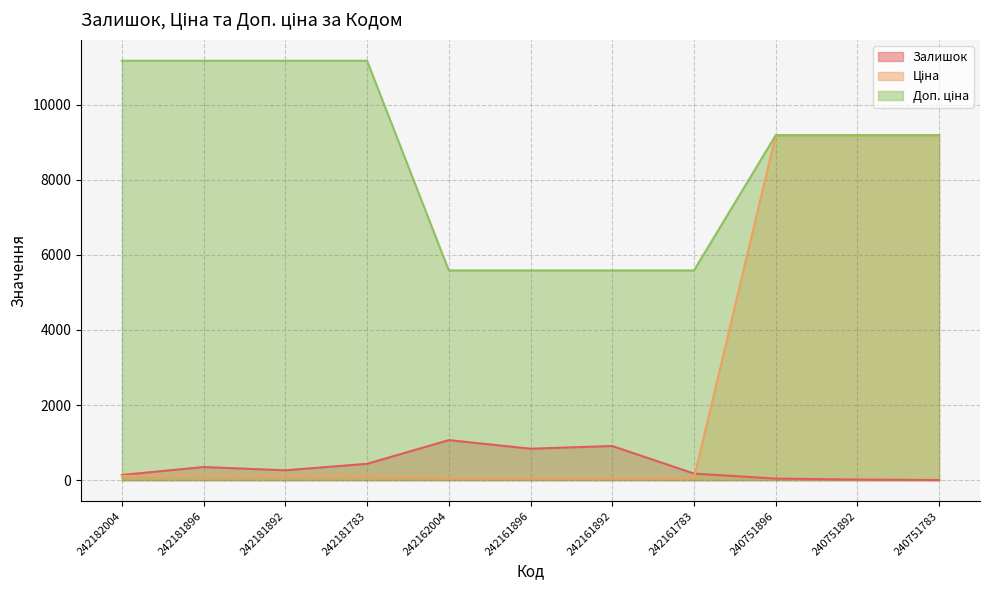

The value of Ціна at 242181892 is 184.6. True or false?

False